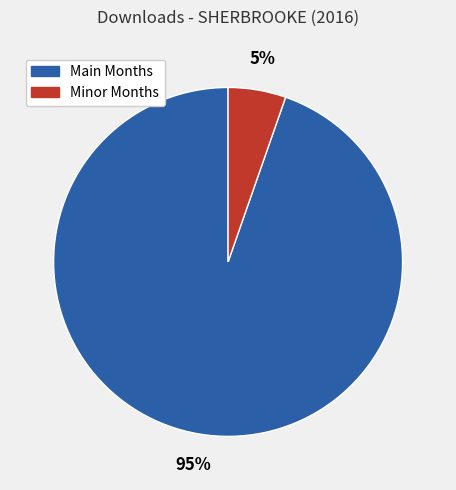

How many slices are in this pie chart?

2